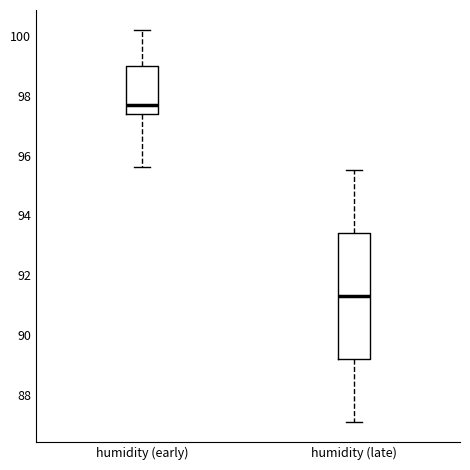

Which box's median line is the highest?

humidity (early)